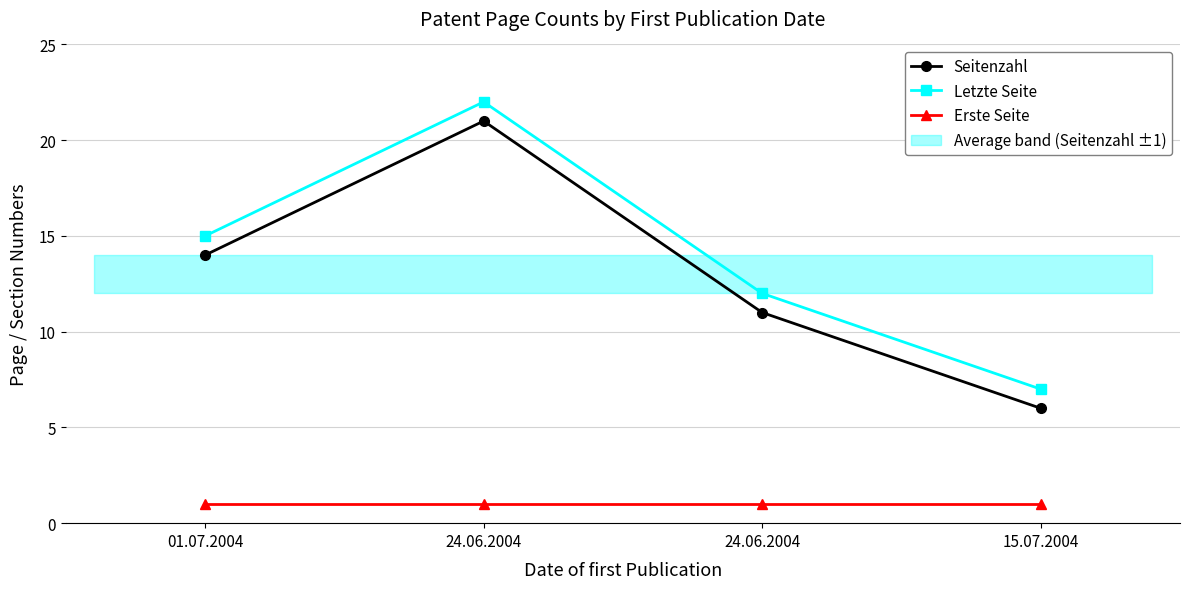

What is the difference between the second highest and second lowest values in the Letzte Seite series?

3